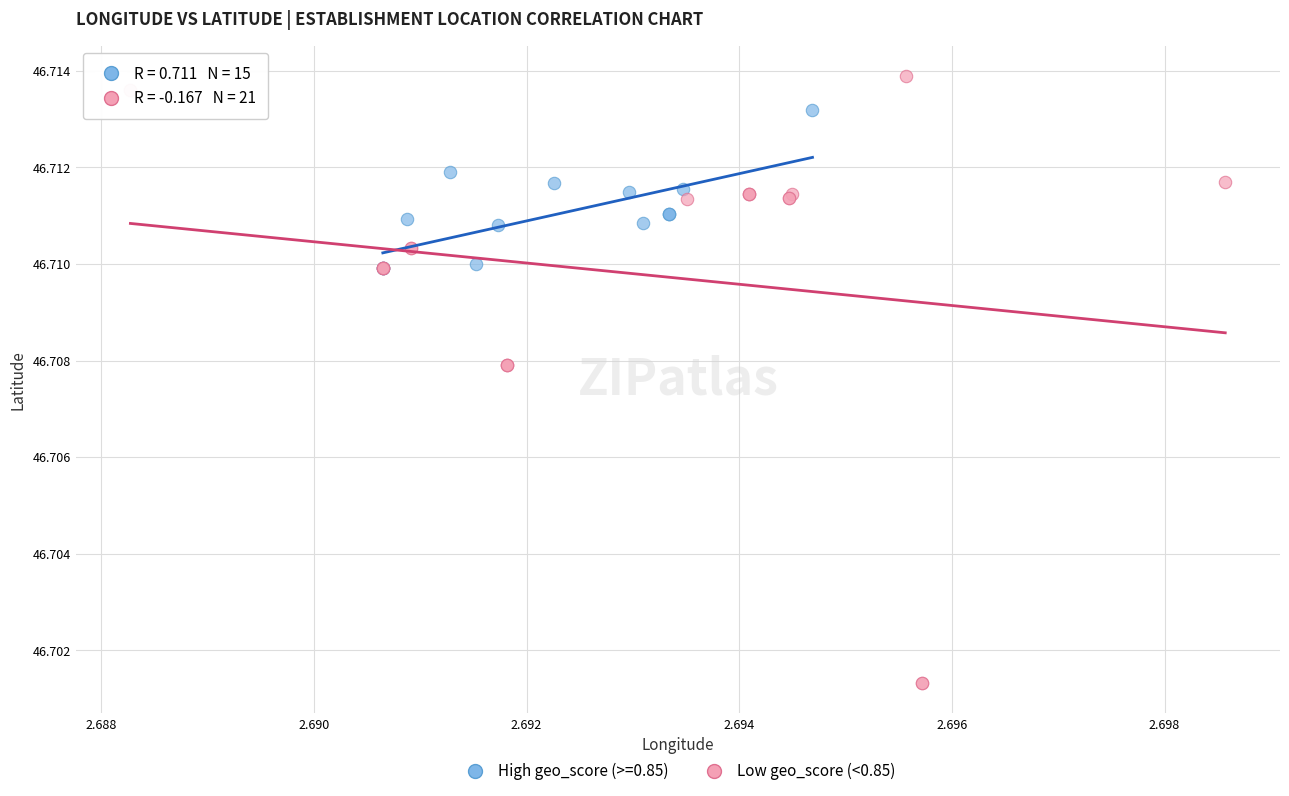

Which series has the largest Y range (max minus min)?

Low geo_score (<0.85)